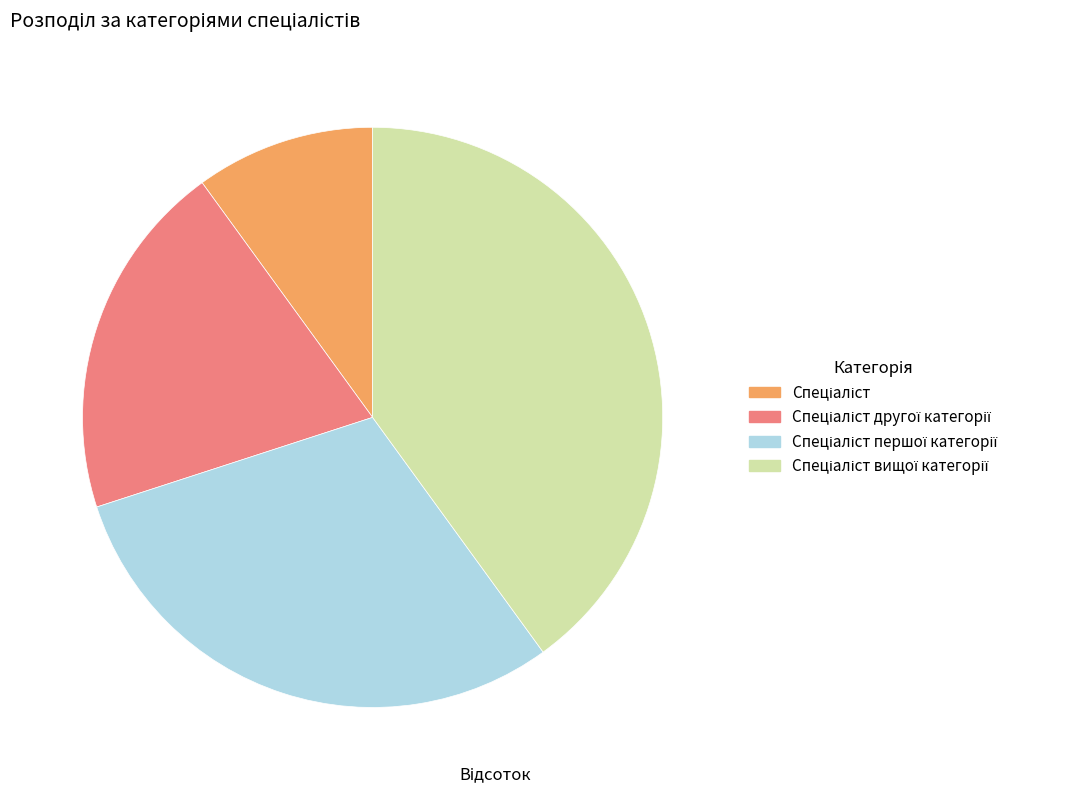

Is there a majority slice in this chart?

No